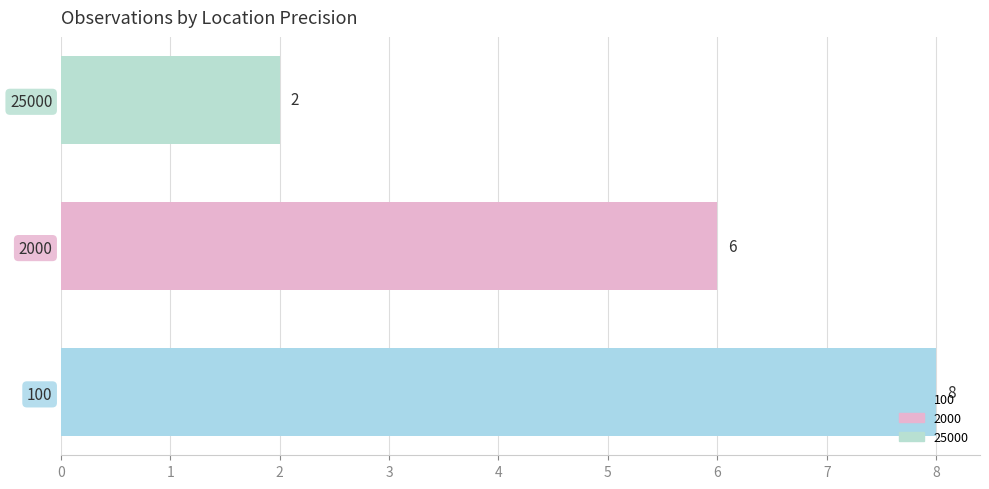

What is the change in value from 2000 to 25000?

-4